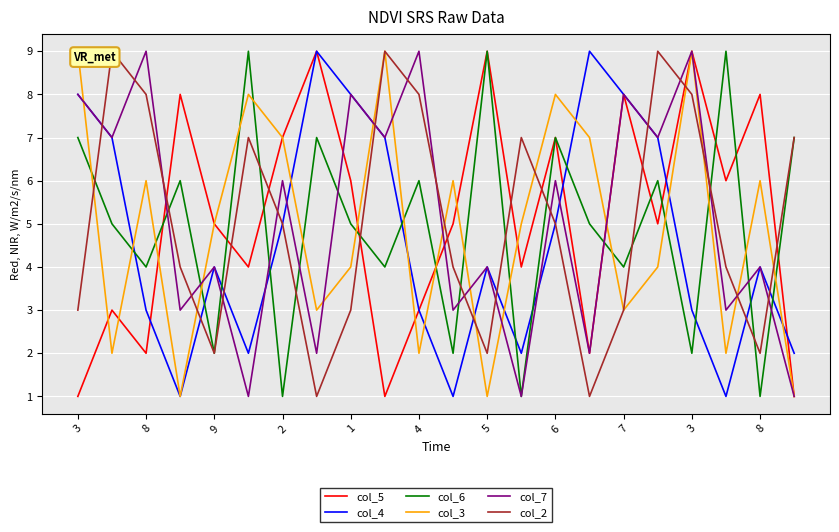

At 6, list the series in order from largest to smallest.

col_3, col_5, col_6, col_7, col_4, col_2